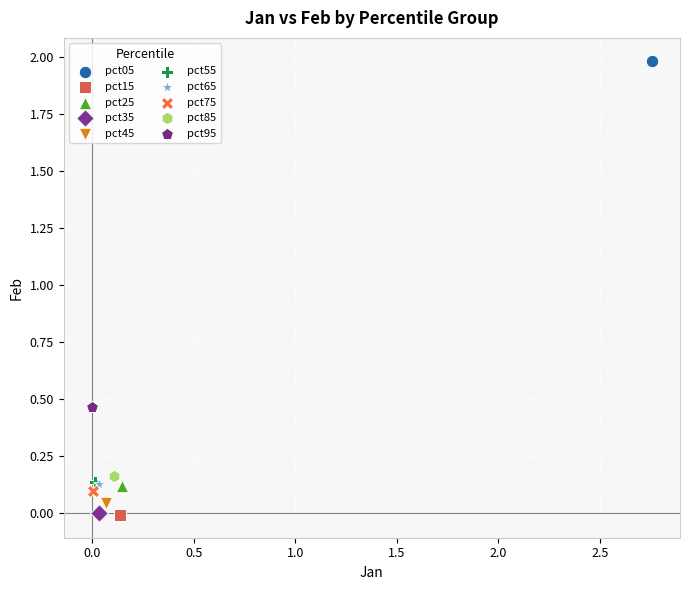

Which series reaches the maximum Y coordinate?

pct05